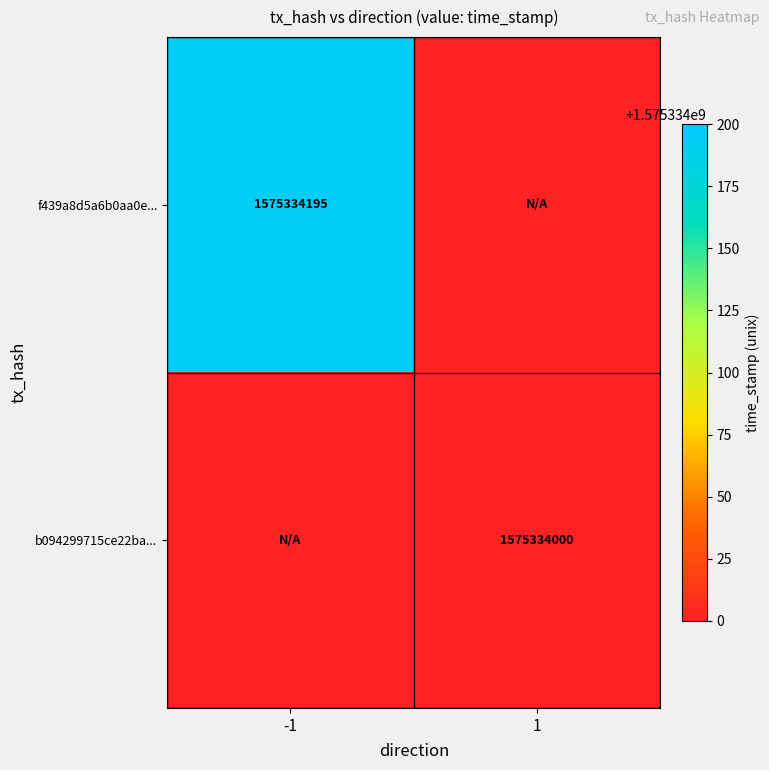

True or false: f439a8d5a6b0aa0e... has a value of 905568749 at -1.

False